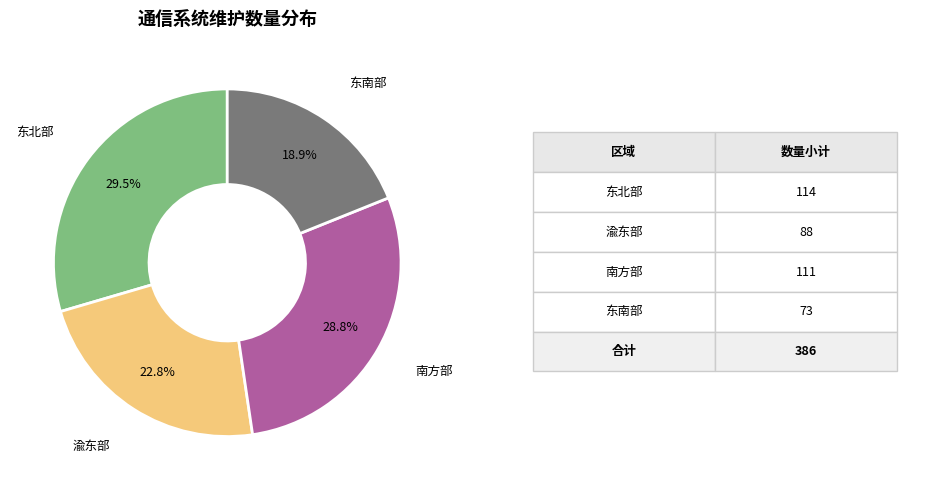

What percentage is the 东南部 slice, to the nearest percent?

19%